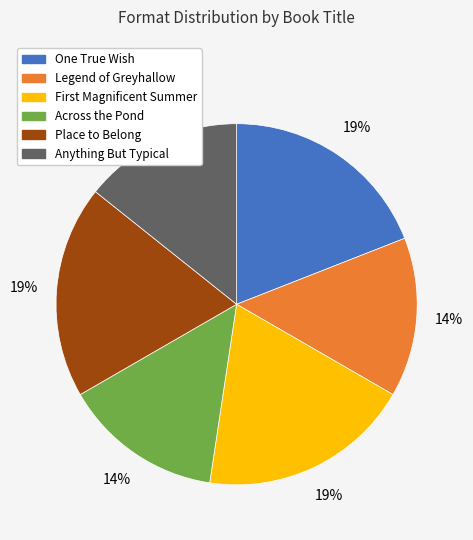

Is it true that One True Wish is 30% of the pie?

False